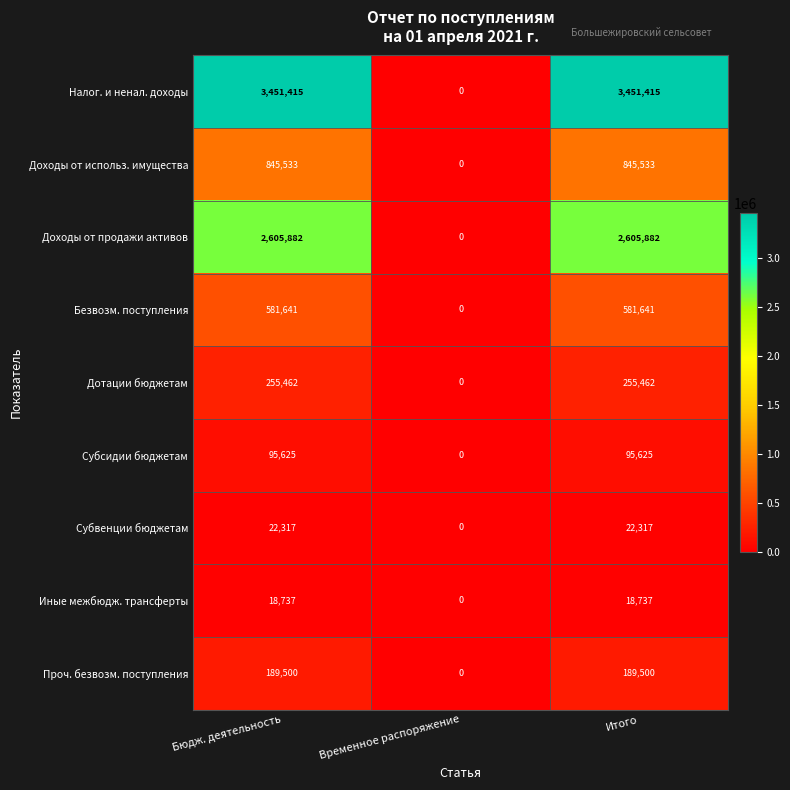

At which category does the chart reach its minimum across all series?

Временное распоряжение